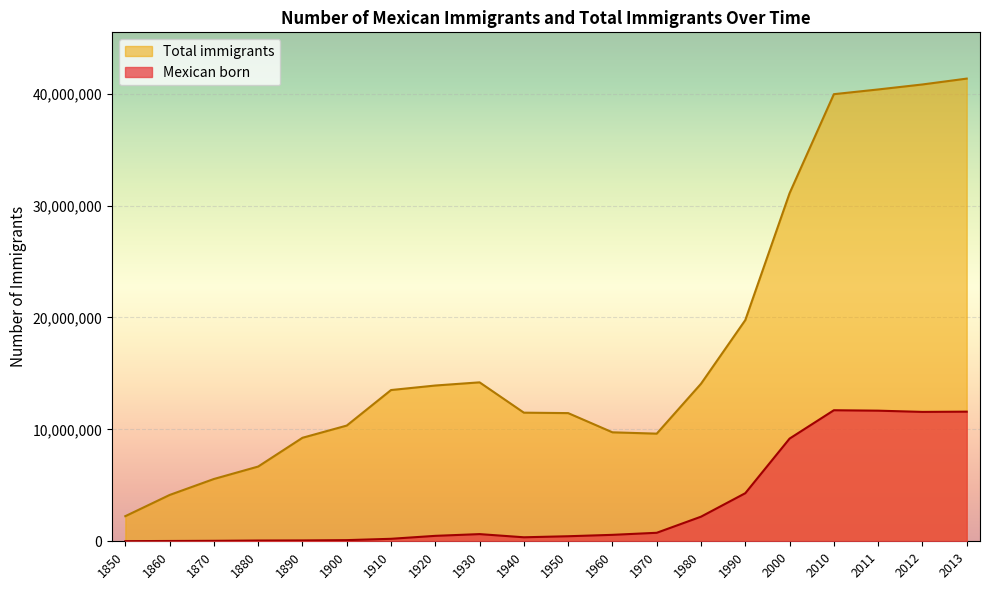

Reading left to right, extract all data points from this chart.

Mexican born: 13300	27500	42400	68400	77900	103400	221900	486400	641500	357800	451400	575900	759700	2199200	4298000	9177500	11711100	11672600	11563400	11585000
Total immigrants: 2244600	4138700	5567200	6679900	9249500	10341300	13515900	13920700	14204100	11494100	11454900	9738100	9619300	14079900	19767300	31107900	39955700	40377800	40824600	41348000